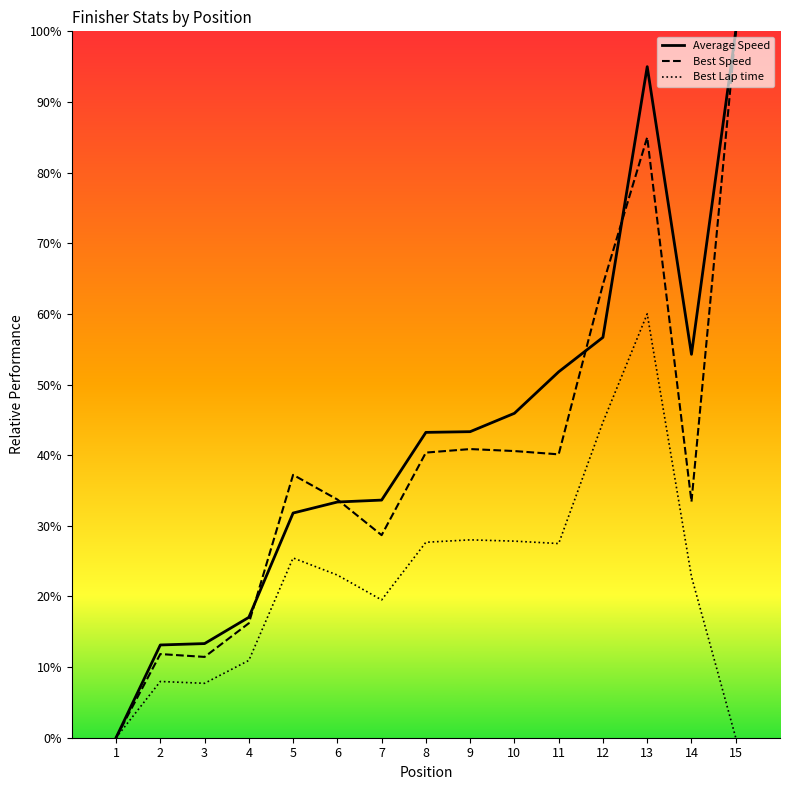

What is the difference between the maximum and minimum values in the Average Speed series?

100.0